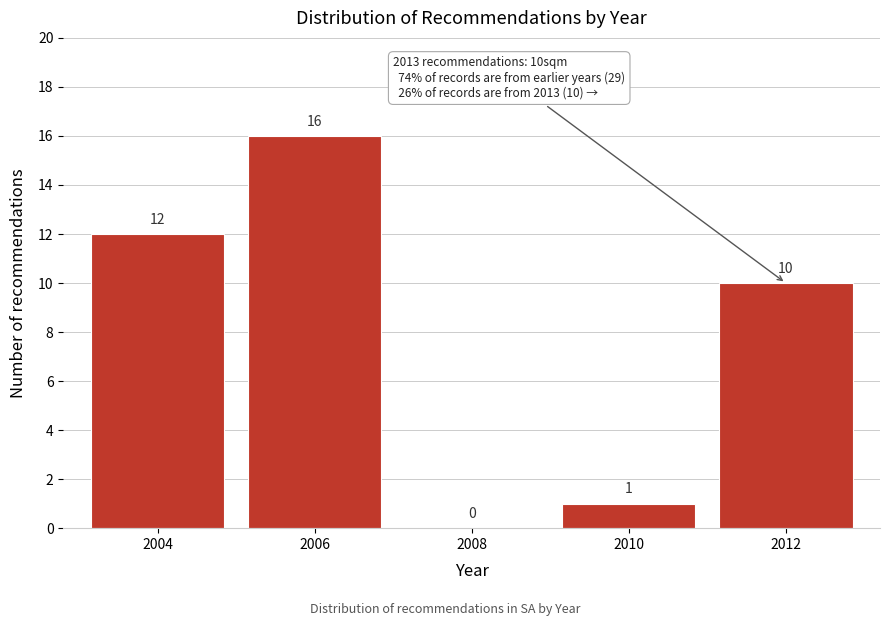

Reading left to right, what are all the values shown in this chart?

2004=12	2006=16	2008=0	2010=1	2012=10